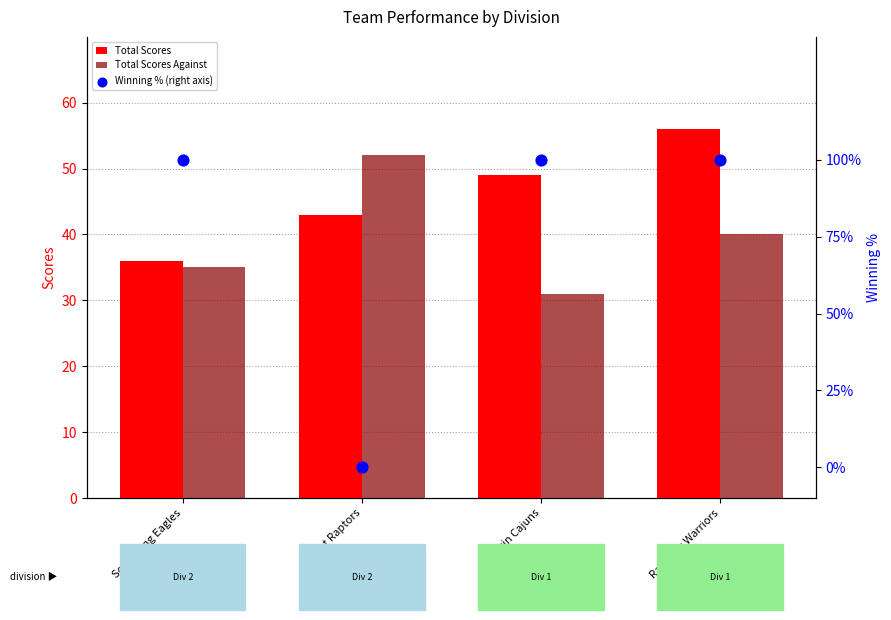

Which series has the largest Y range (max minus min)?

Total Scores Against